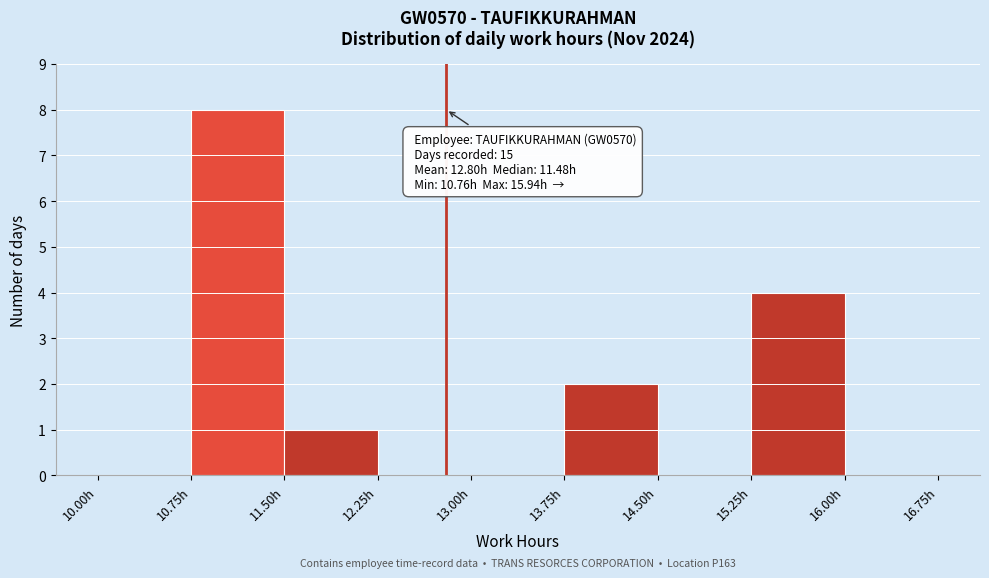

Over which range of the x-axis is the bar tallest?

10.75 to 11.50